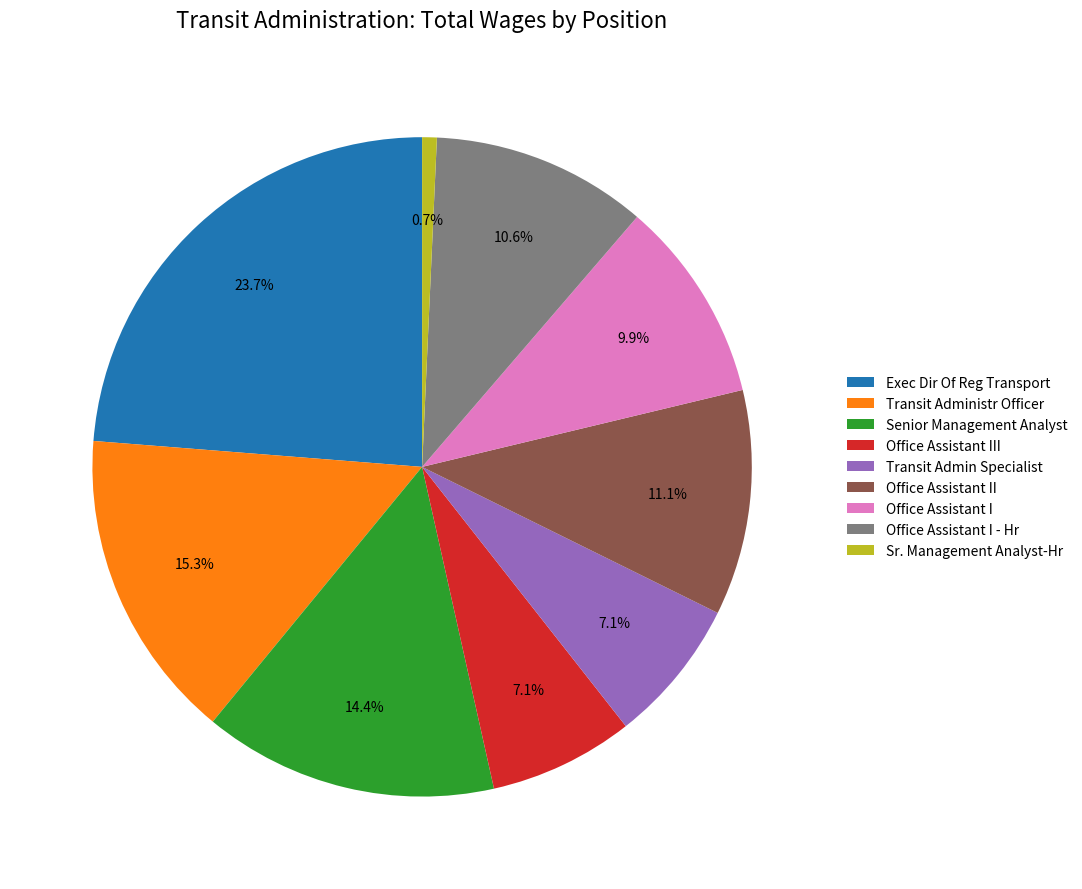

What portion of the pie excludes Office Assistant I - Hr?

89.4%